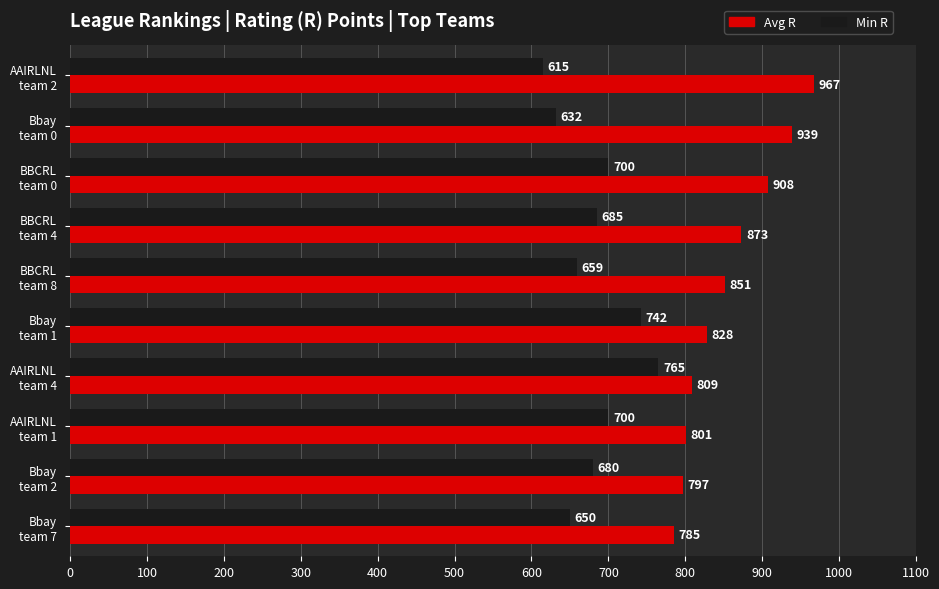

What is the sum of all Min R values?

6828